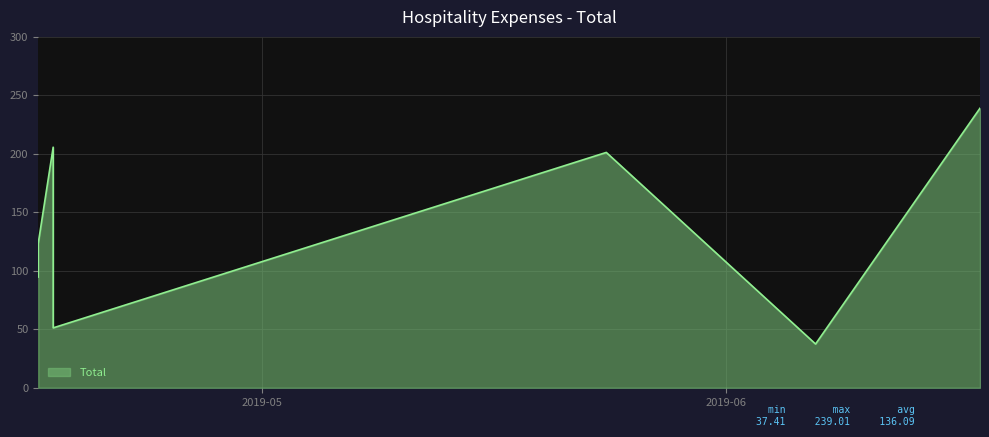

Does the chart have visible grid lines?

Yes